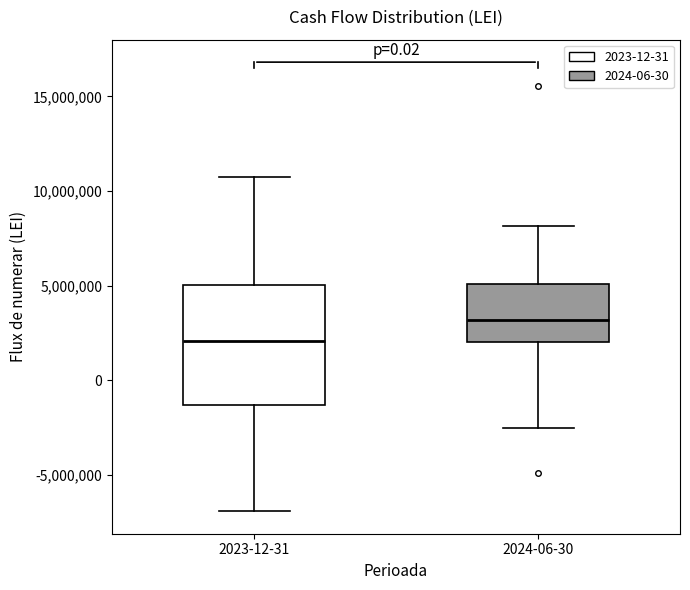

Reading left to right, transcribe this box plot: for each box, give where its median line is, the range the box spans, and where its two whiskers end, as read against the y-axis. The values are not printed on the chart, so give them approximately, as read against the axis.

2023-12-31: median 2000000, box -1500000 to 5000000, whiskers -7000000 to 10500000
2024-06-30: median 3000000, box 2000000 to 5000000, whiskers -2500000 to 8000000